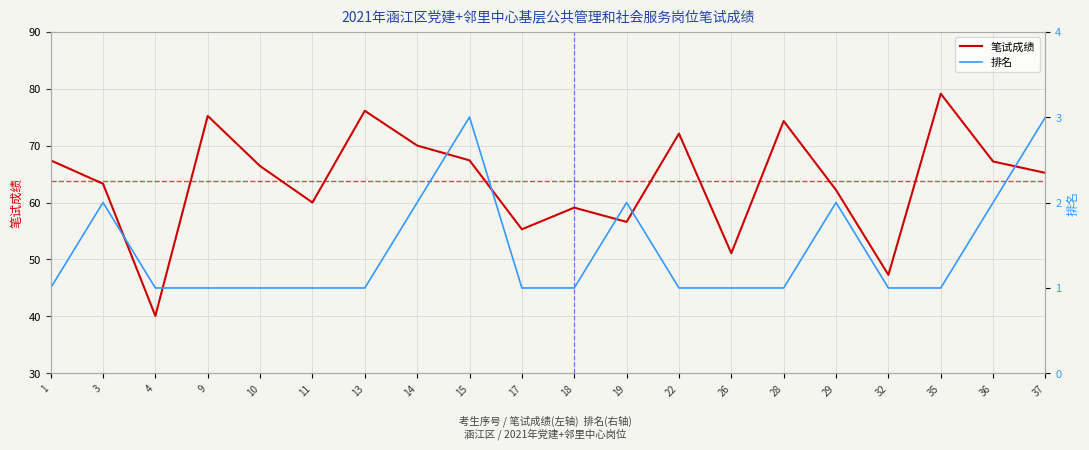

List the labels in order of 笔试成绩 value, smallest first.

4, 32, 26, 17, 19, 18, 11, 29, 3, 37, 10, 36, 1, 15, 14, 22, 28, 9, 13, 35